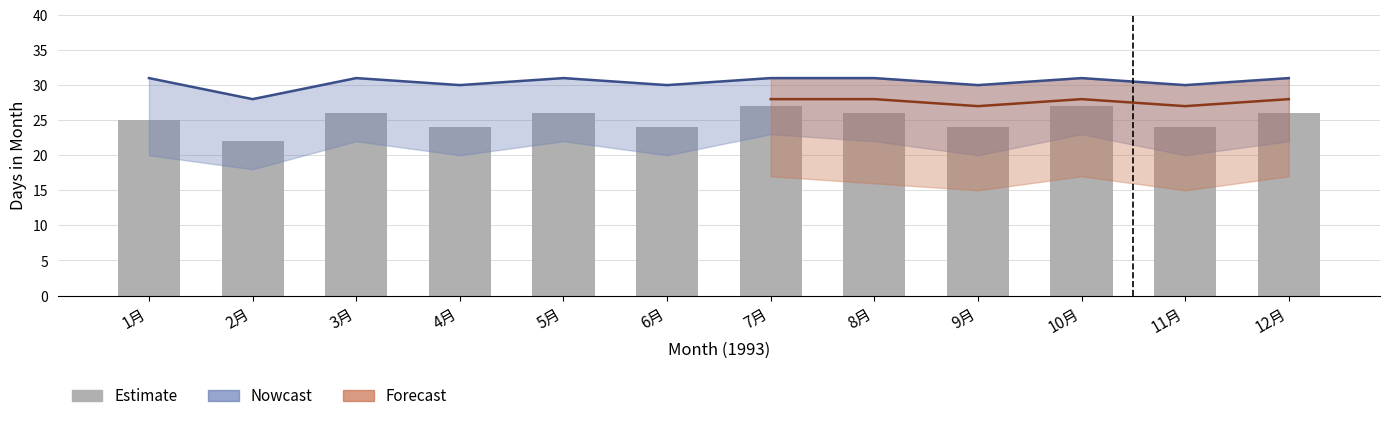

What is the change in value from 7月 to 12月?

-1